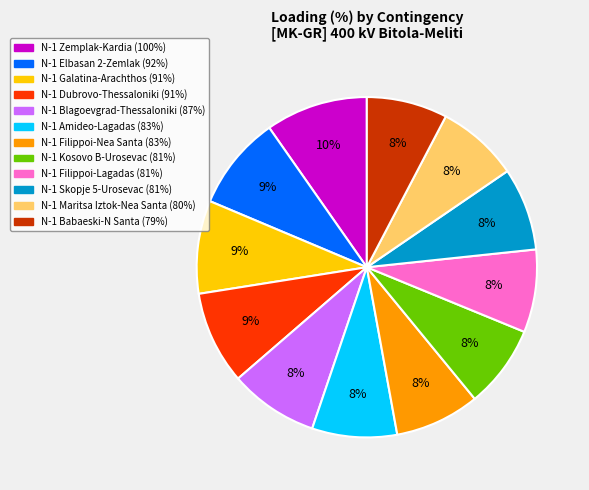

Is there a majority slice in this chart?

No